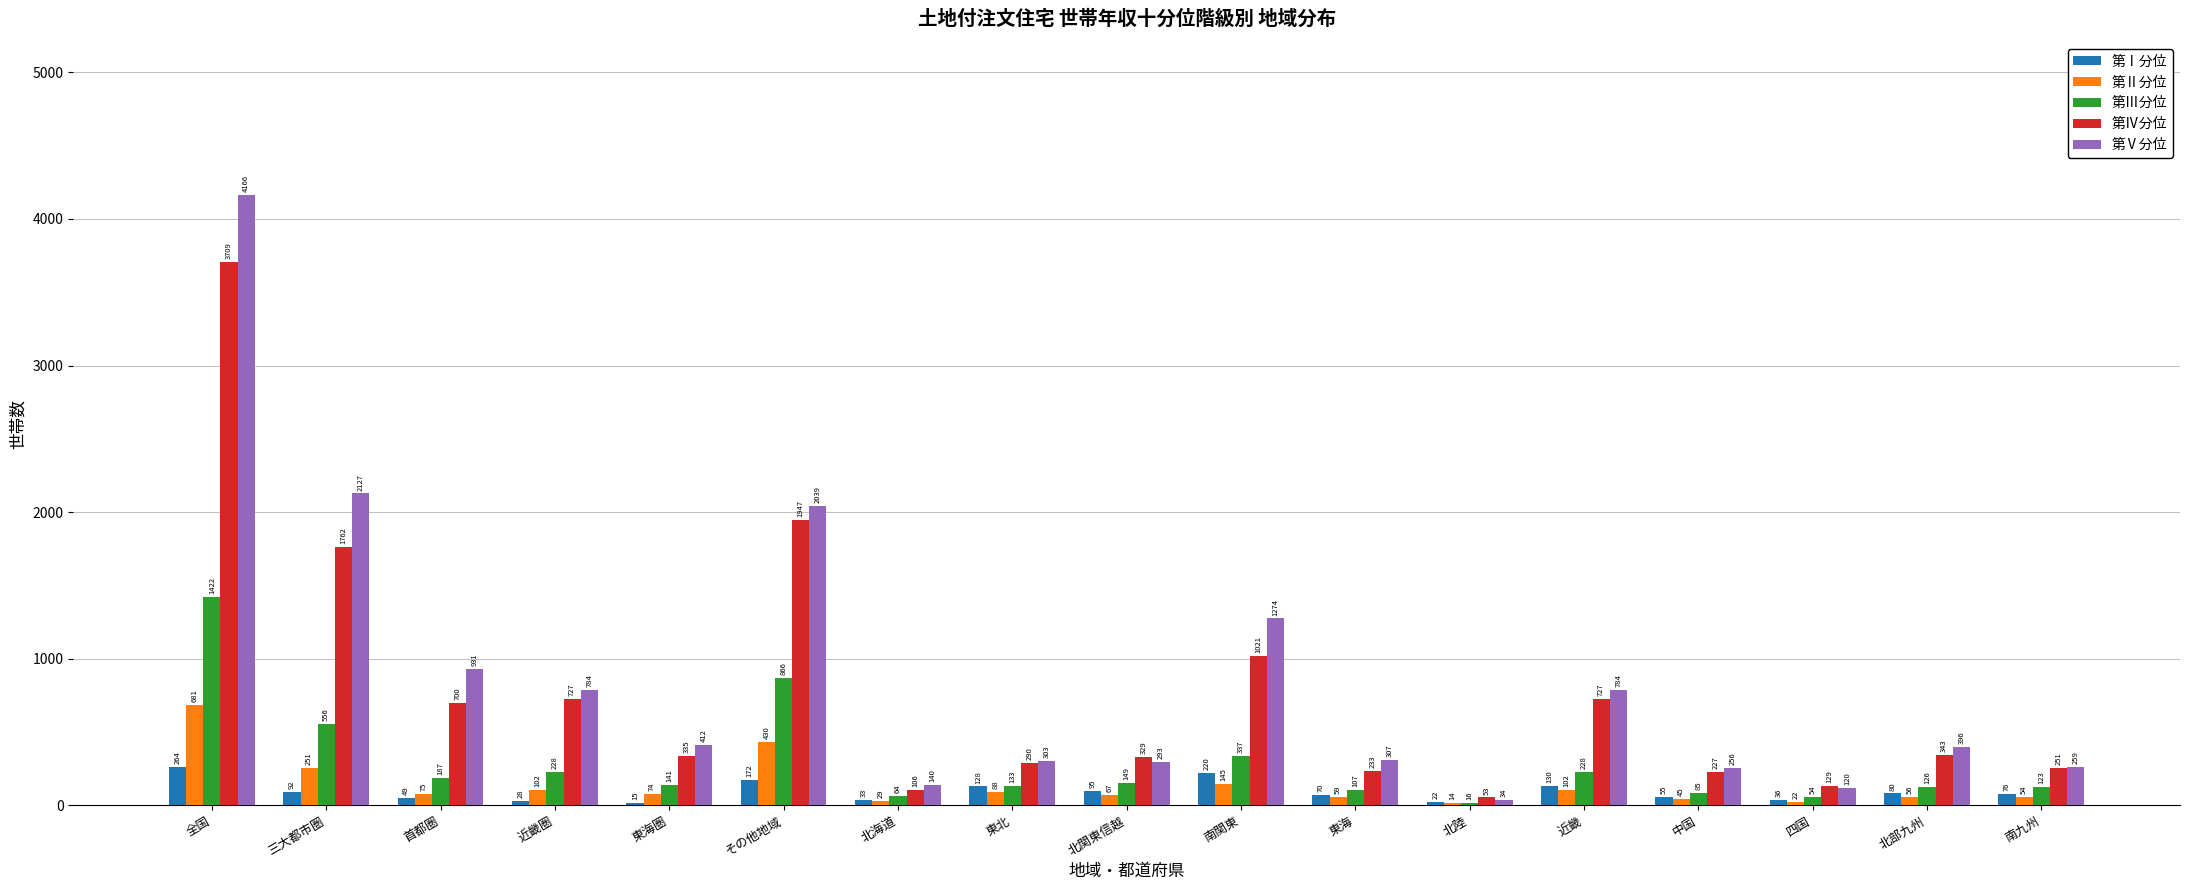

Which category has the highest value in the 第Ⅲ分位 series?

全国